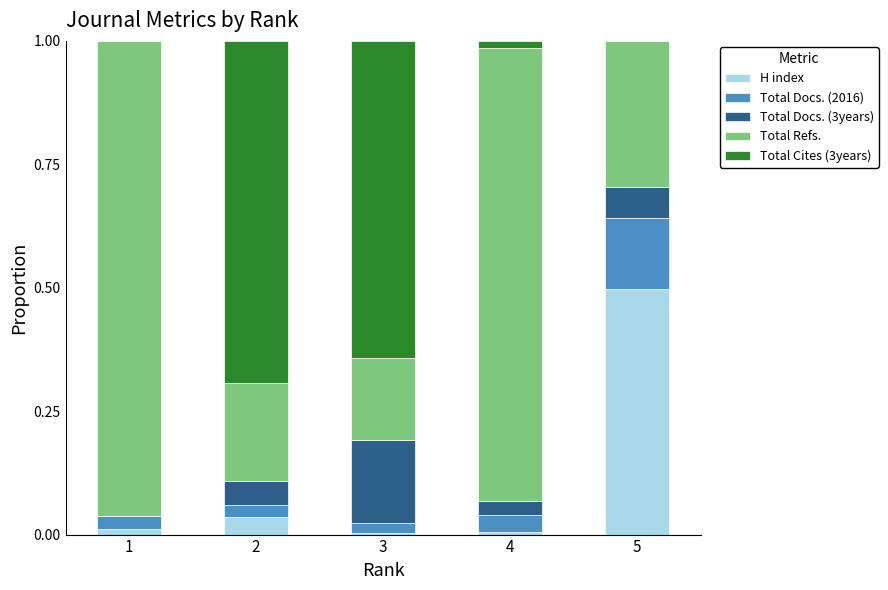

The value of H index at 1 is 0.0. True or false?

True